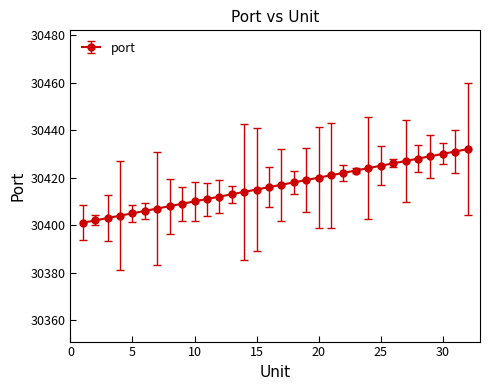

What is the difference between the maximum and minimum values?

31